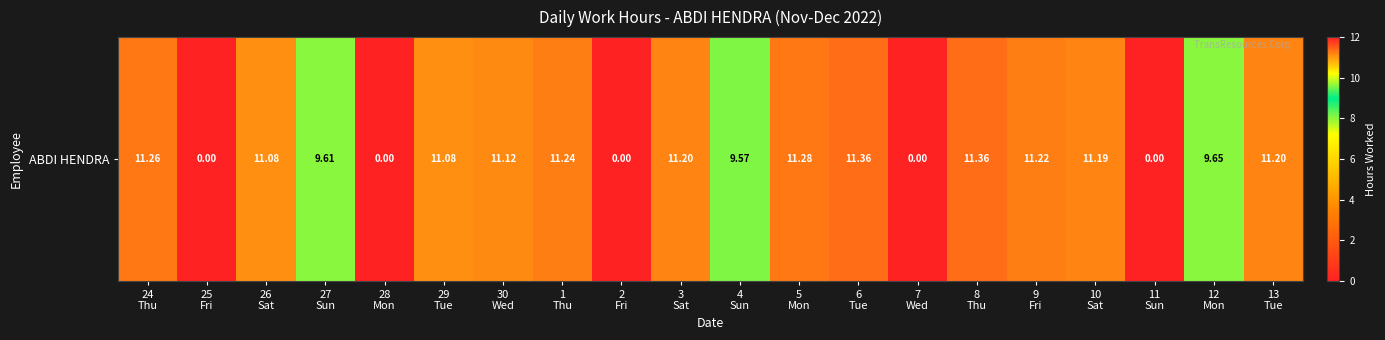

List the labels in order of value, smallest first.

25
Fri, 28
Mon, 2
Fri, 7
Wed, 11
Sun, 4
Sun, 27
Sun, 12
Mon, 26
Sat, 29
Tue, 30
Wed, 10
Sat, 3
Sat, 13
Tue, 9
Fri, 1
Thu, 24
Thu, 5
Mon, 6
Tue, 8
Thu